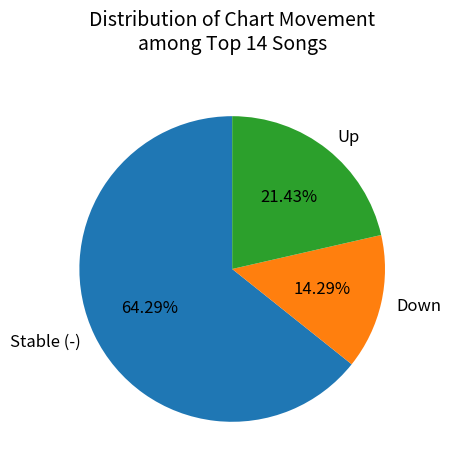

Is there a majority slice in this chart?

Yes